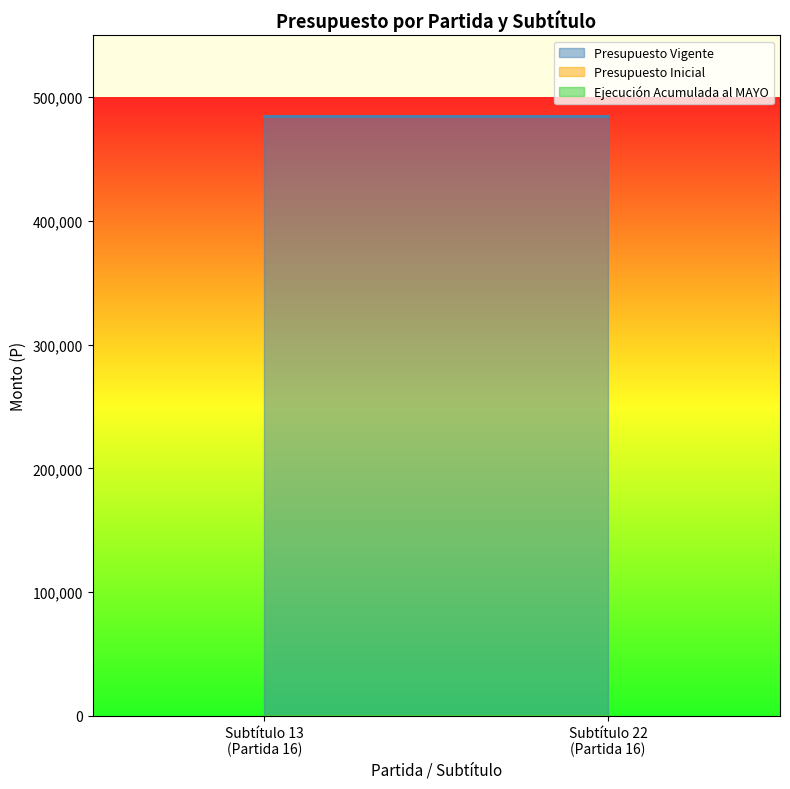

Does the chart have visible grid lines?

No